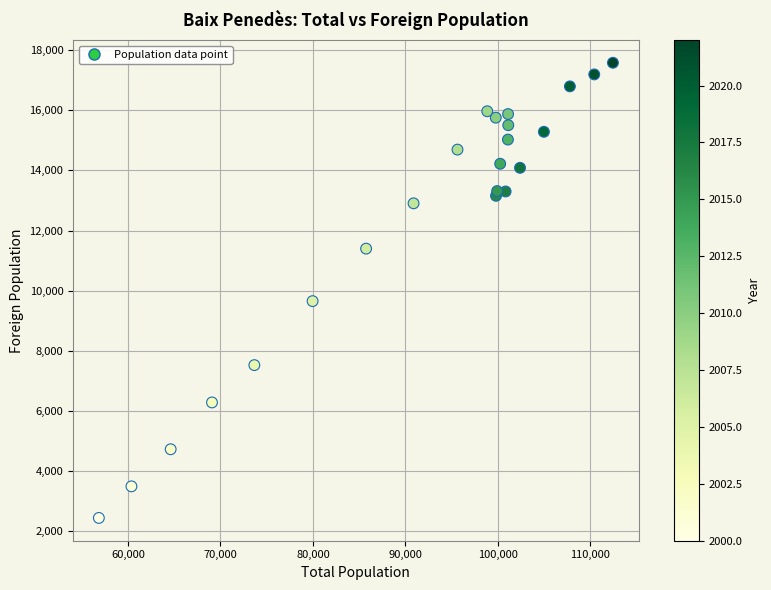

What Y value in the scatter plot is closest to 10012?

9654